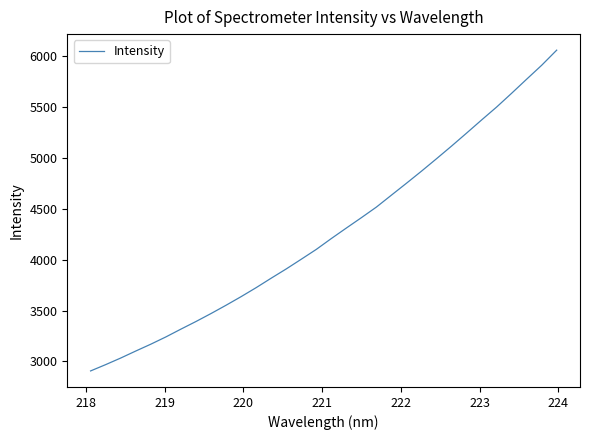

What is the maximum value shown in the chart?

6061.7